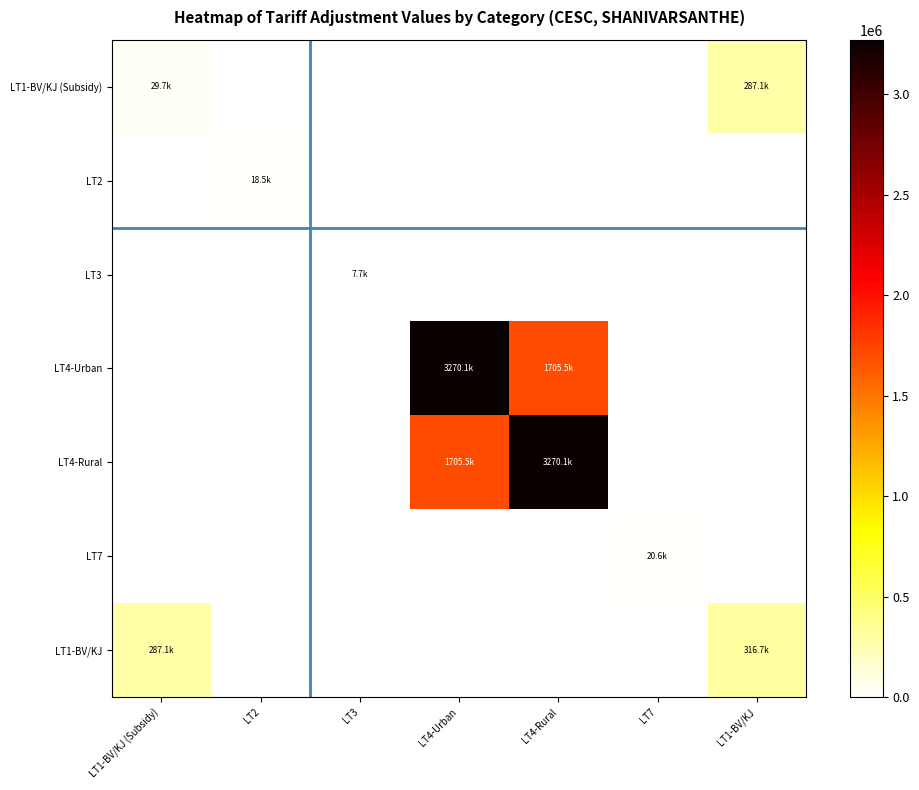

What is the total value across all series at LT3?

7728.2